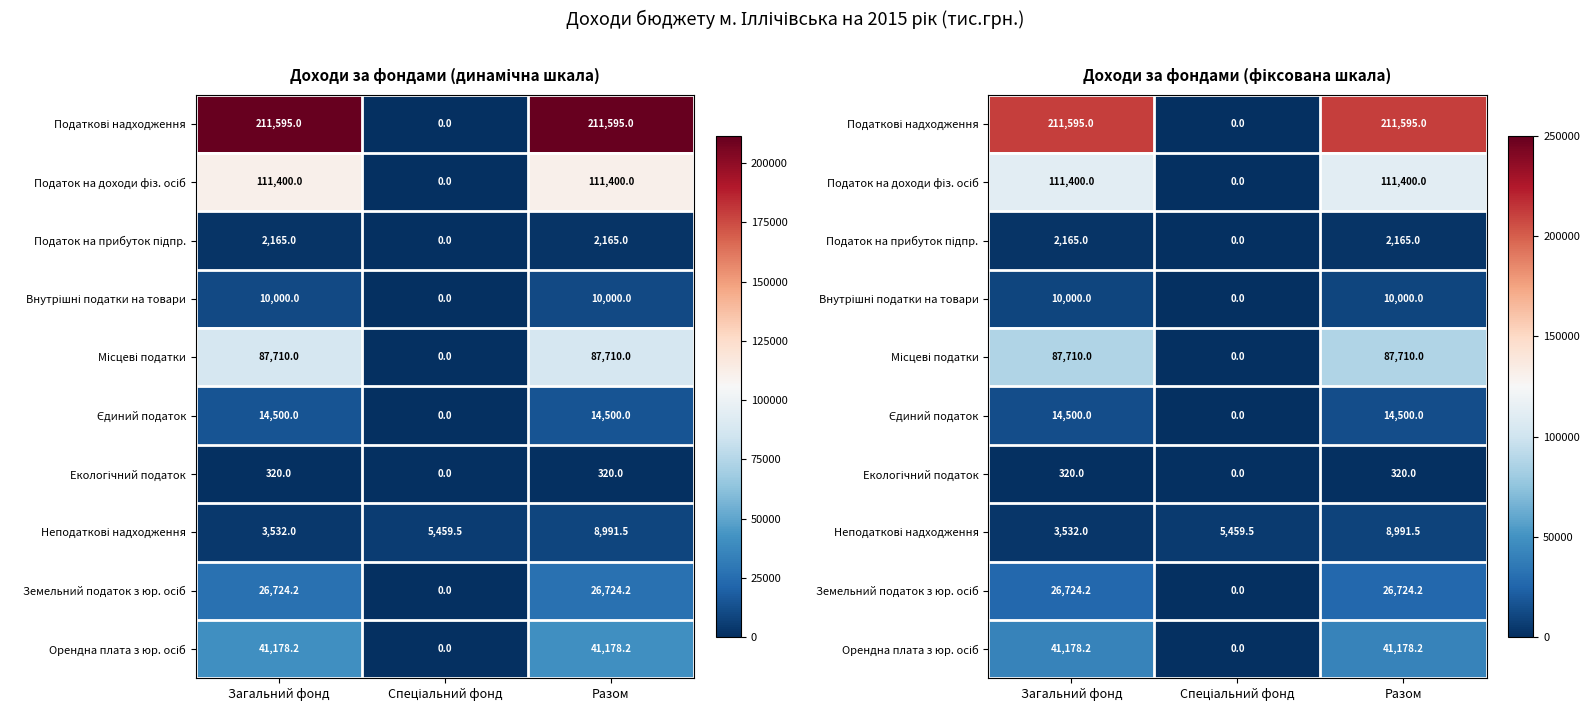

Which category has the lowest value across all series?

Спеціальний фонд